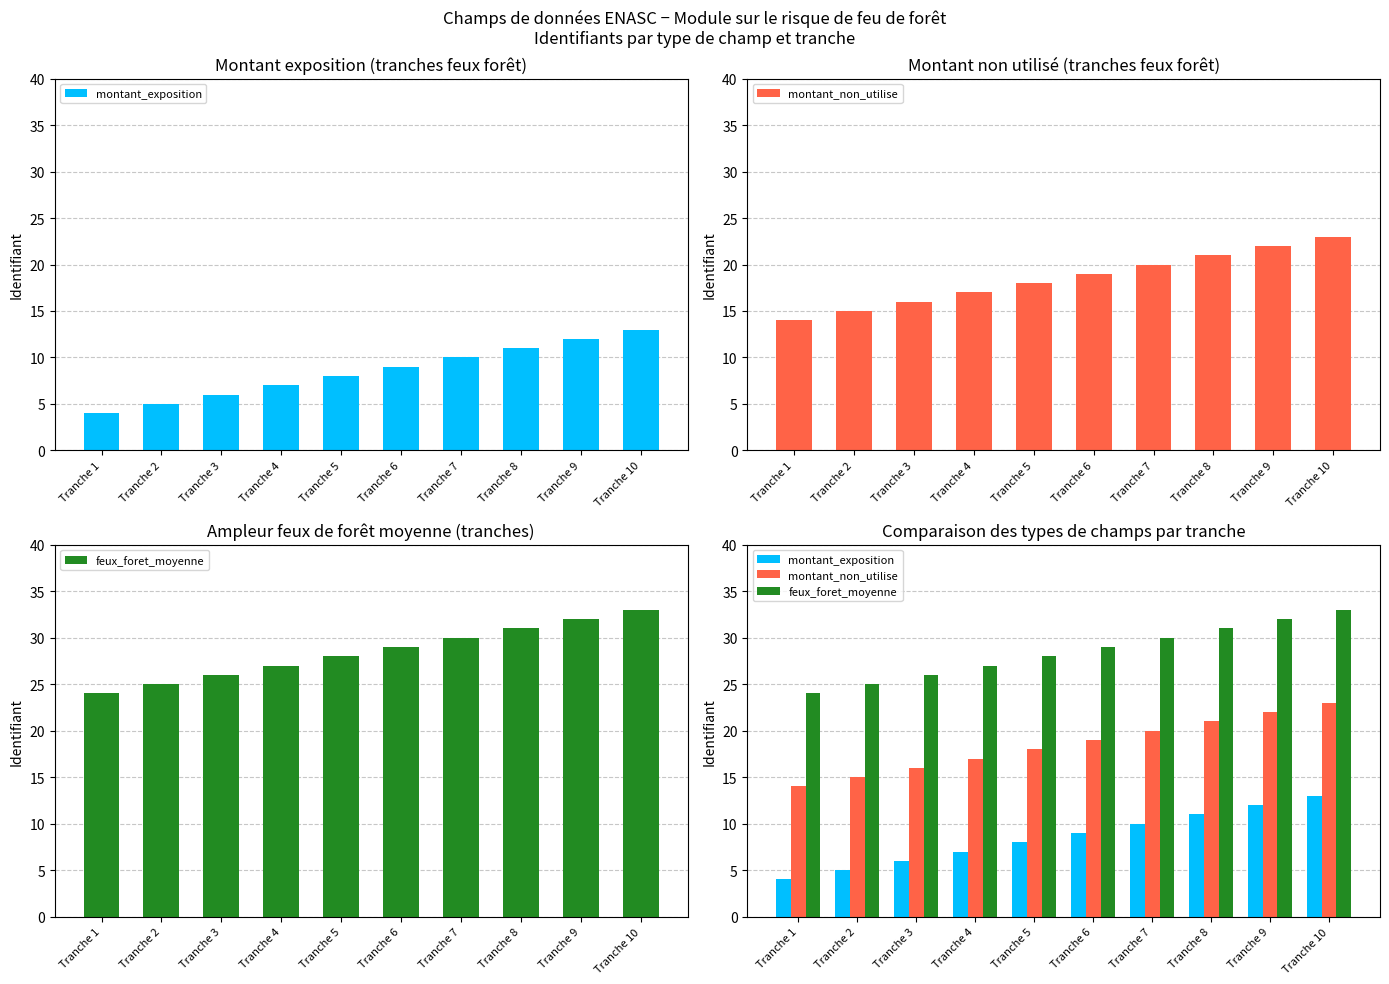

What are all the series names shown in the legend?

montant_exposition, montant_non_utilise, feux_foret_moyenne